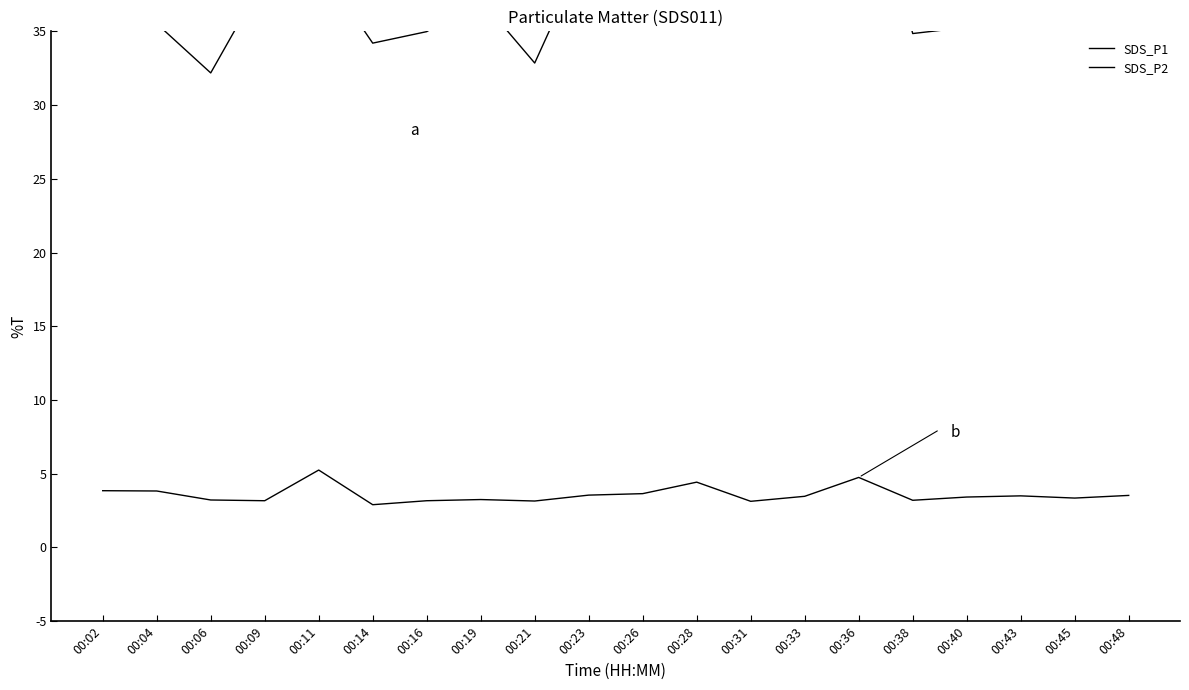

Does the chart have visible grid lines?

No